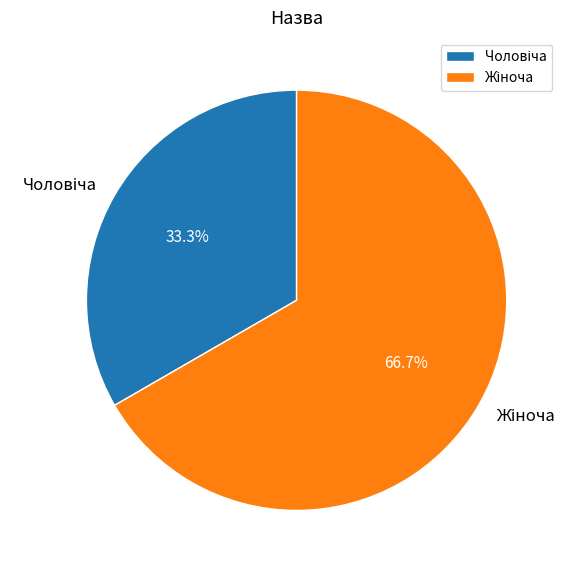

Is there any slice that represents more than half of the pie?

Yes